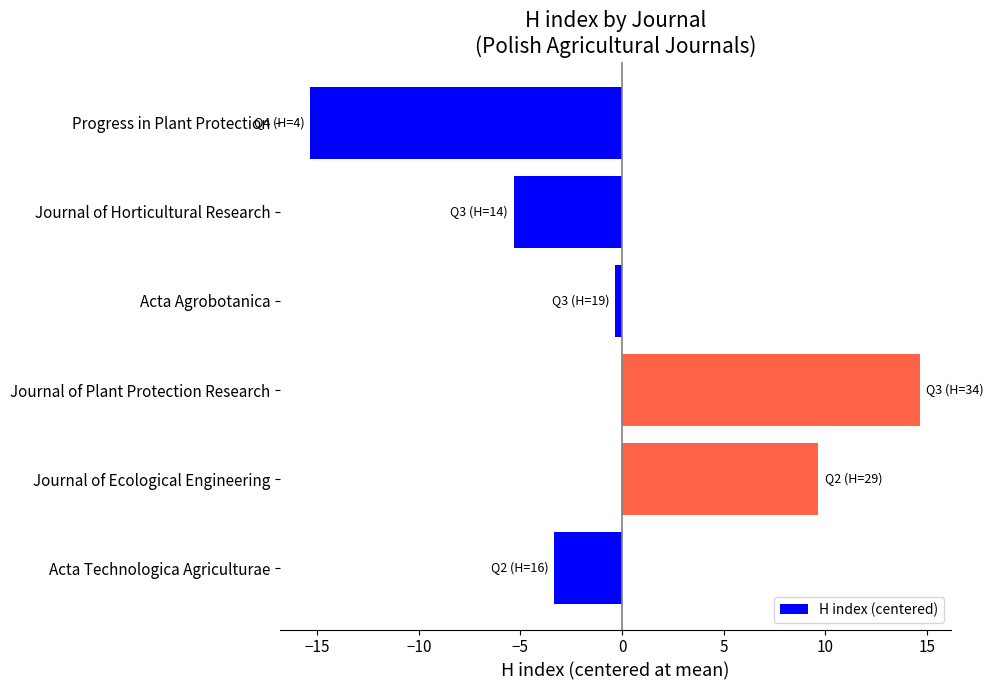

The value at Acta Technologica Agriculturae is -3.3. True or false?

True